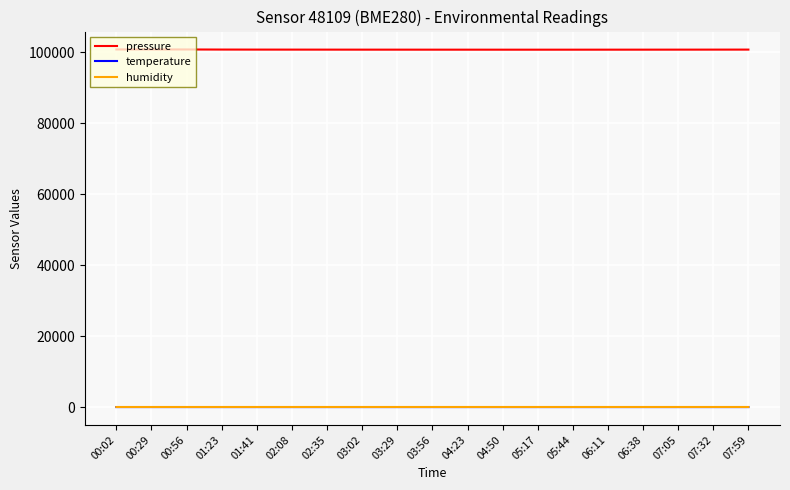

True or false: pressure and humidity intersect in this chart.

False